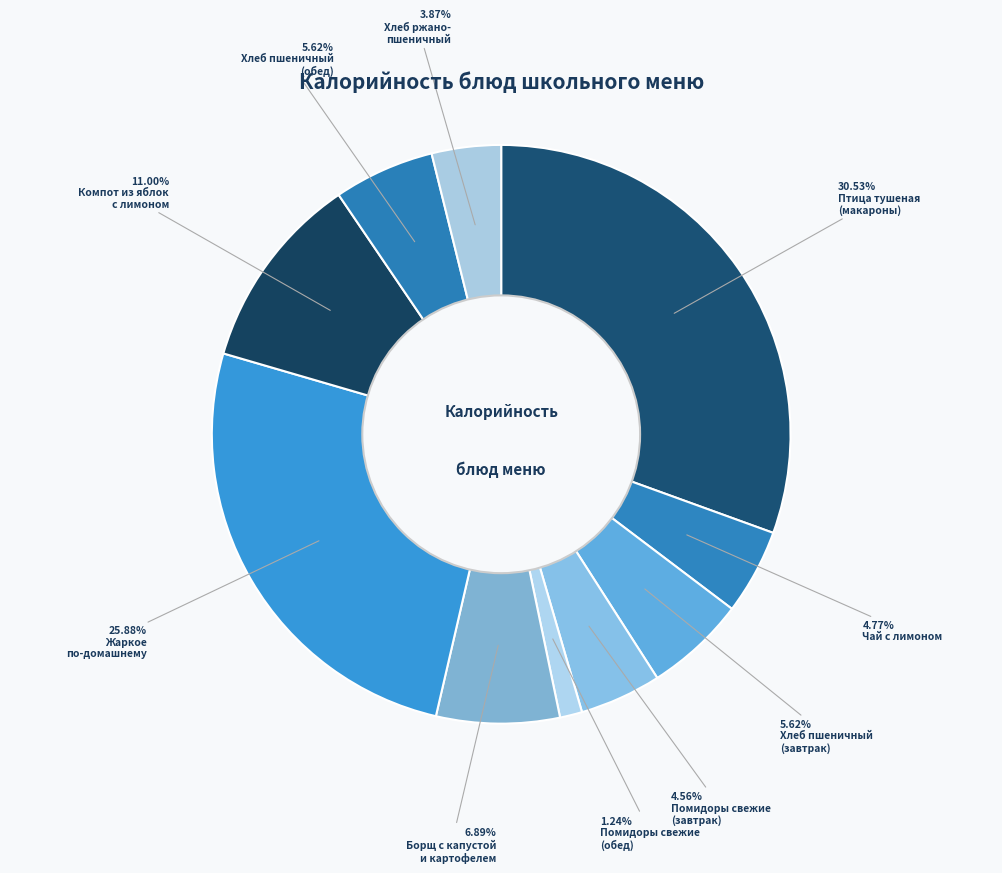

To the nearest percent, what is the difference between the largest and smallest slice percentages?

29%